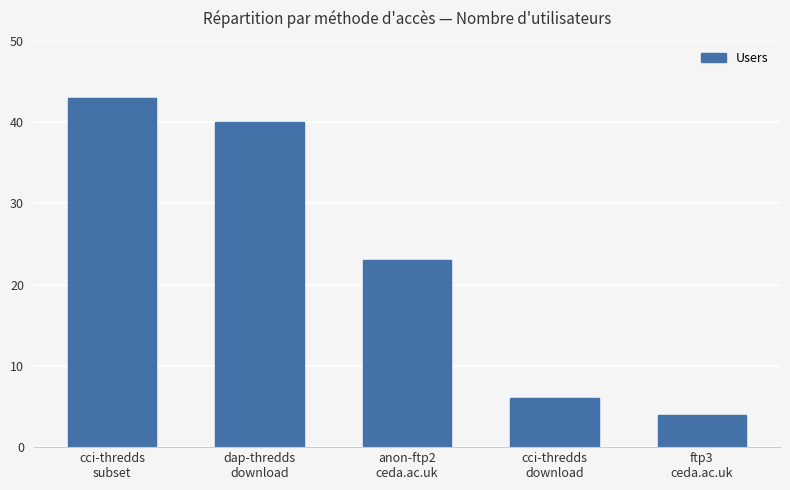

At which category does the chart reach its minimum across all series?

ftp3
ceda.ac.uk